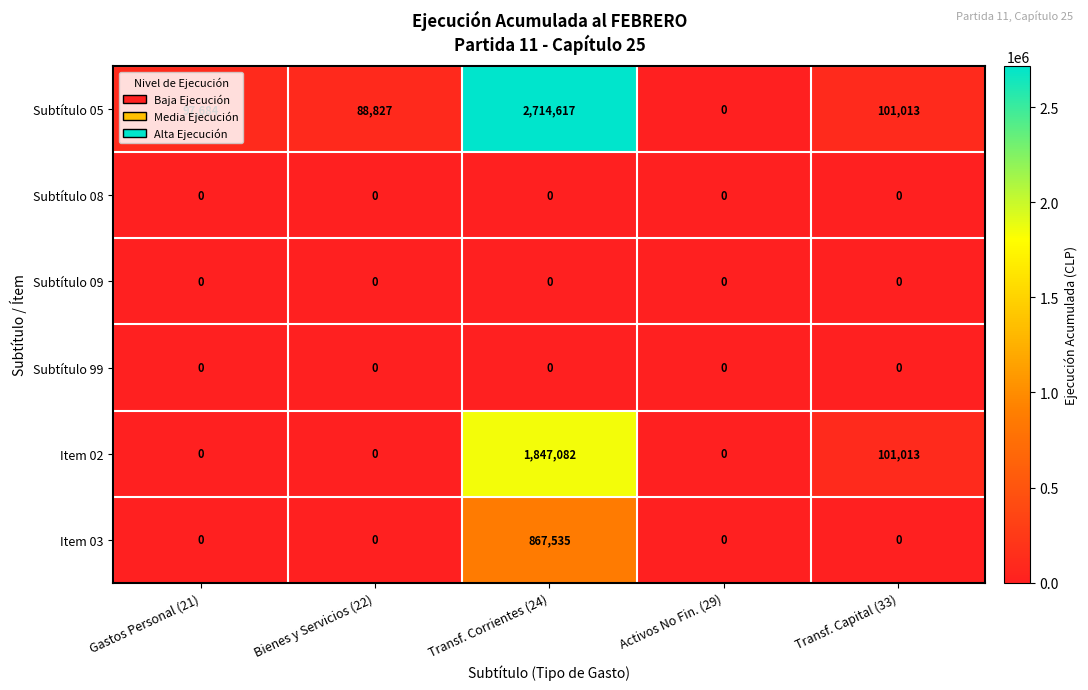

What is the greatest value displayed?

2714617